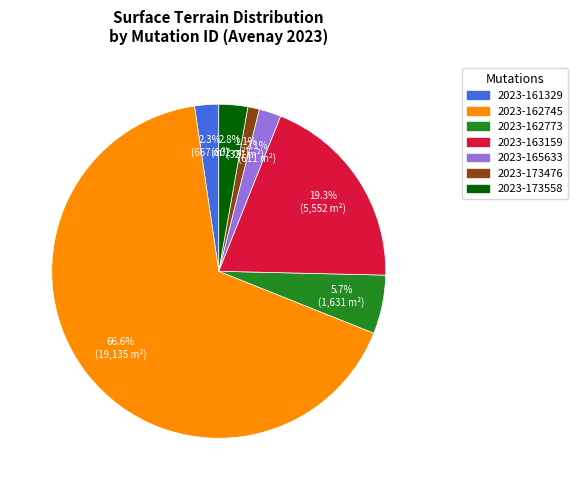

How many segments does this pie chart have?

7